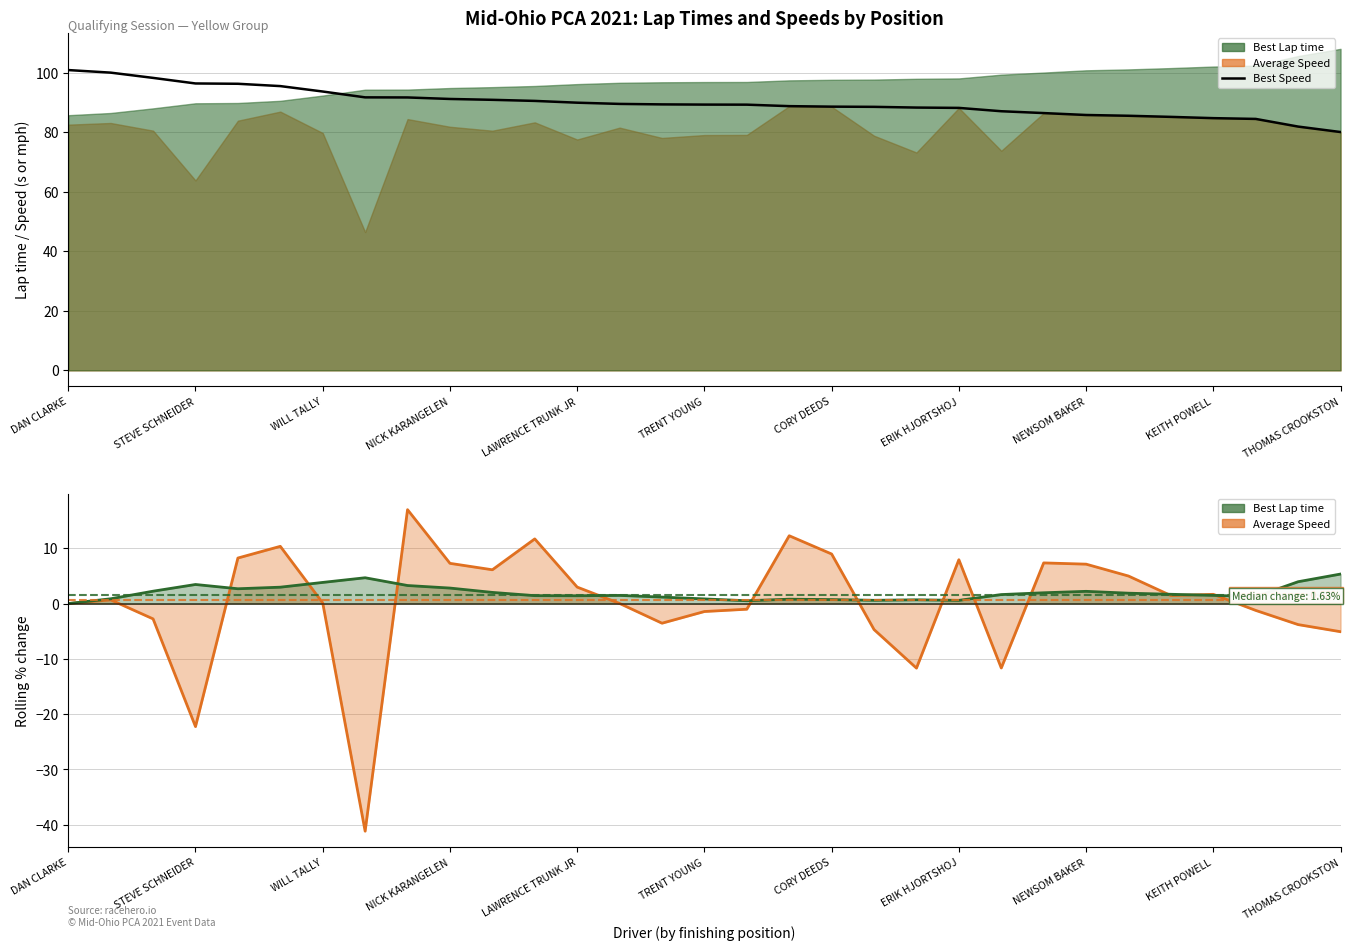

What position from the right is 16?

15